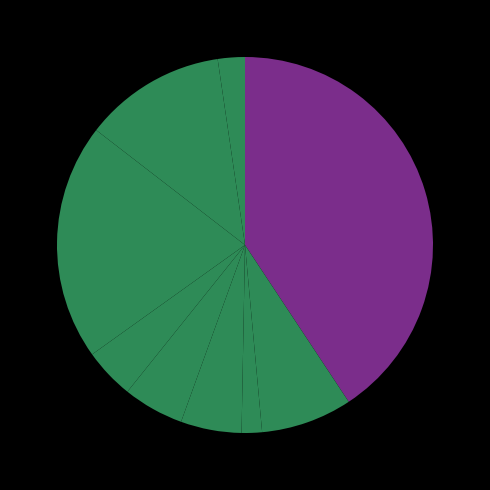

Count the number of slices in the pie.

9